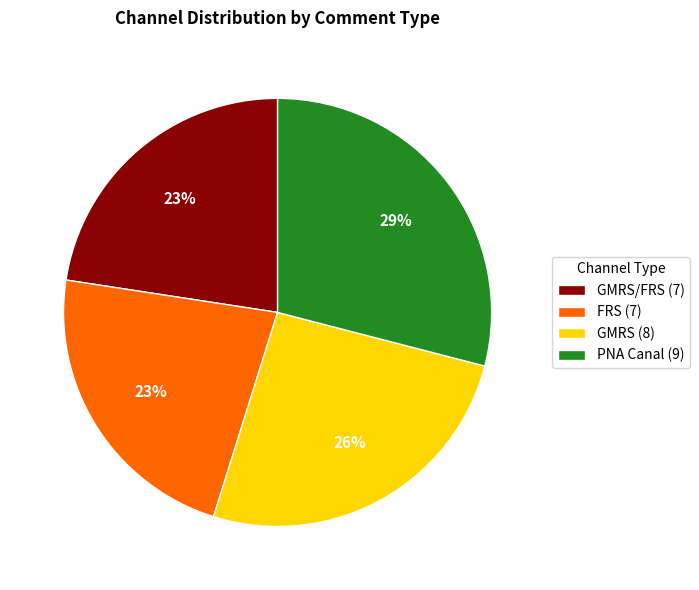

Does any single category account for the majority?

No